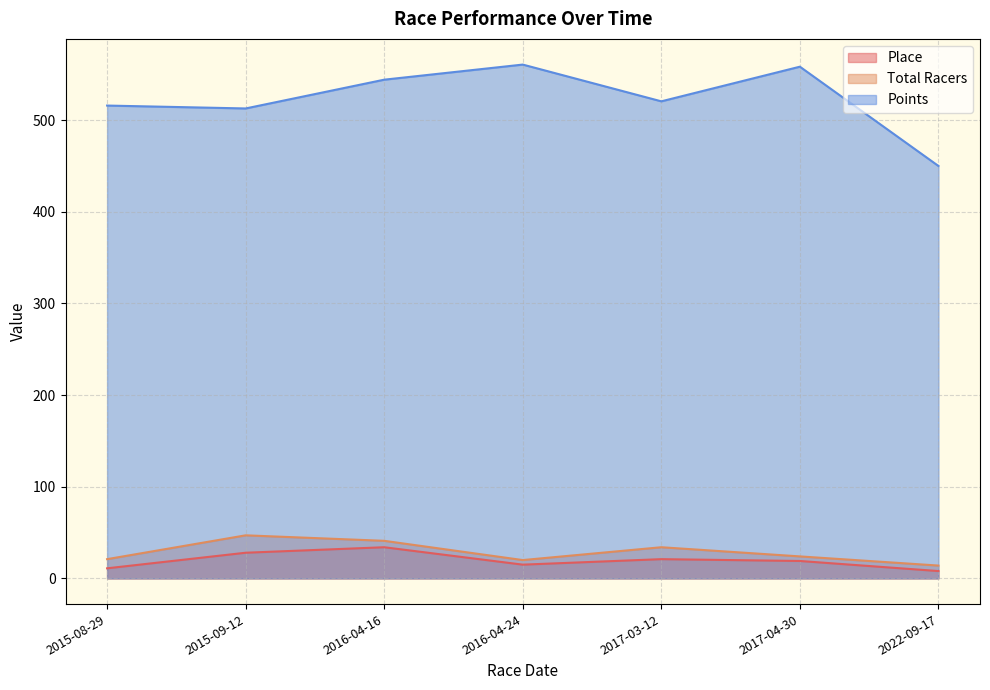

How many lines are shown in the chart?

3